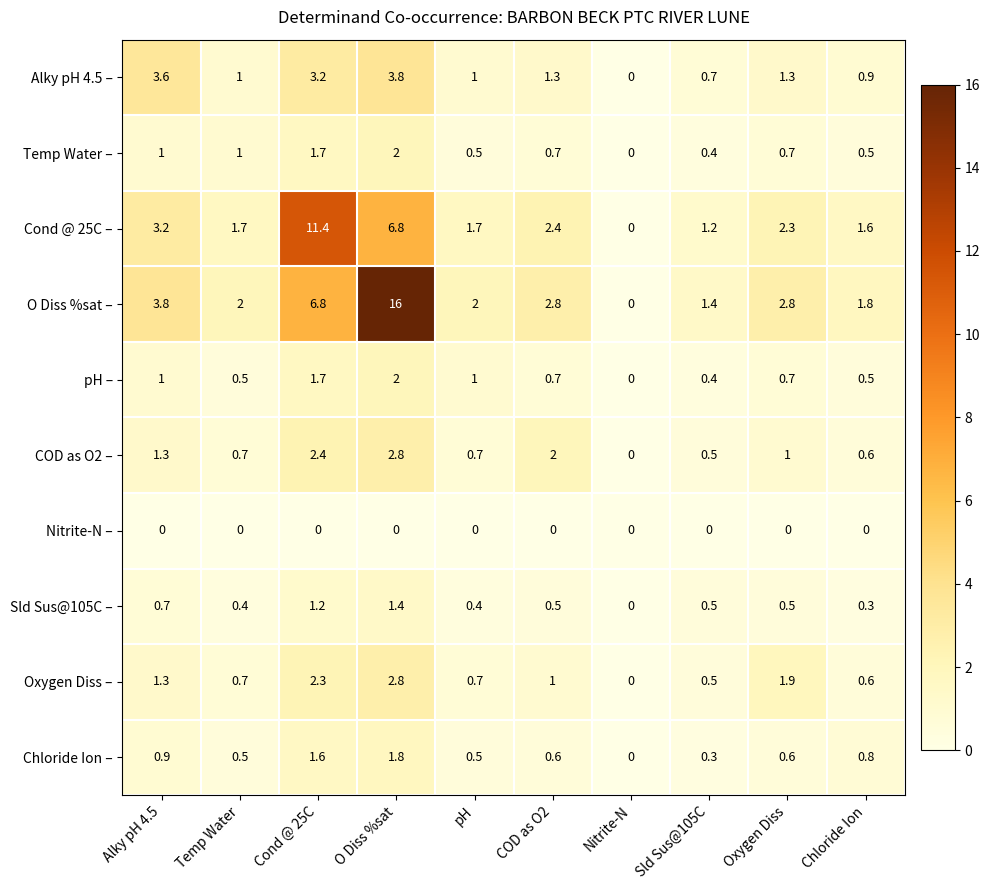

What is the spread (max minus min) of values at Temp Water?

2.0